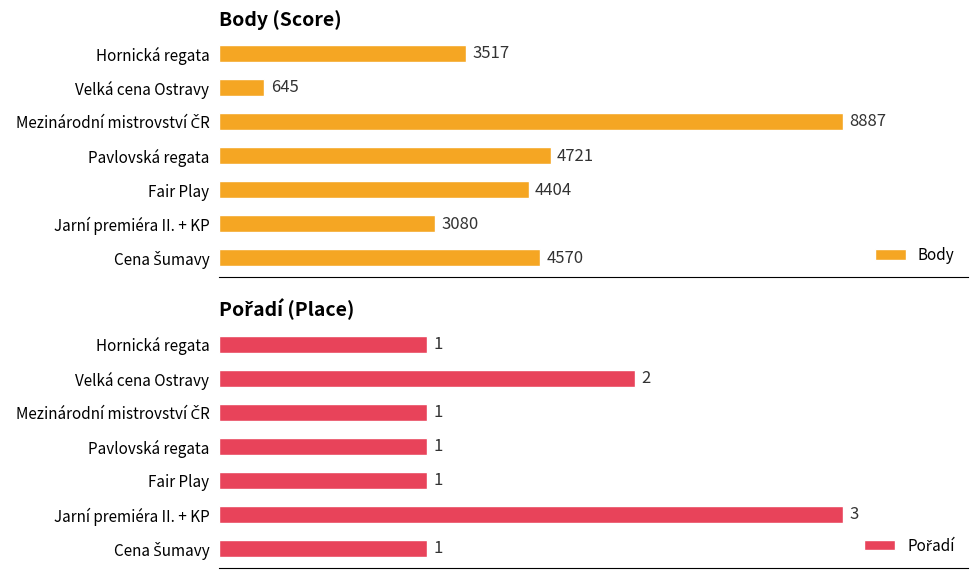

Is it true that Pořadí equals 57.5 at Pavlovská regata?

False